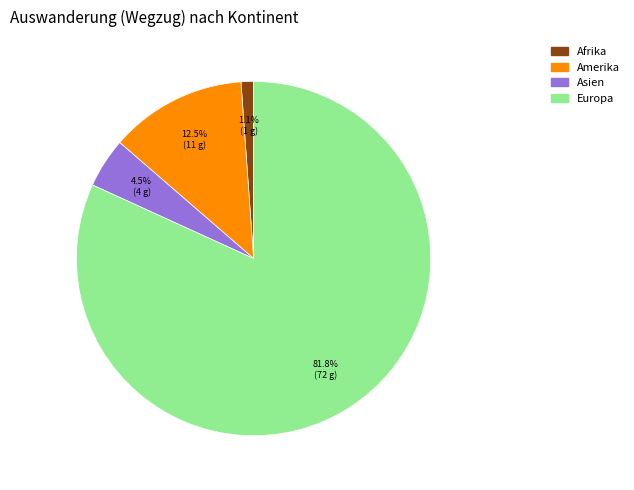

Which slice is the smallest?

Afrika